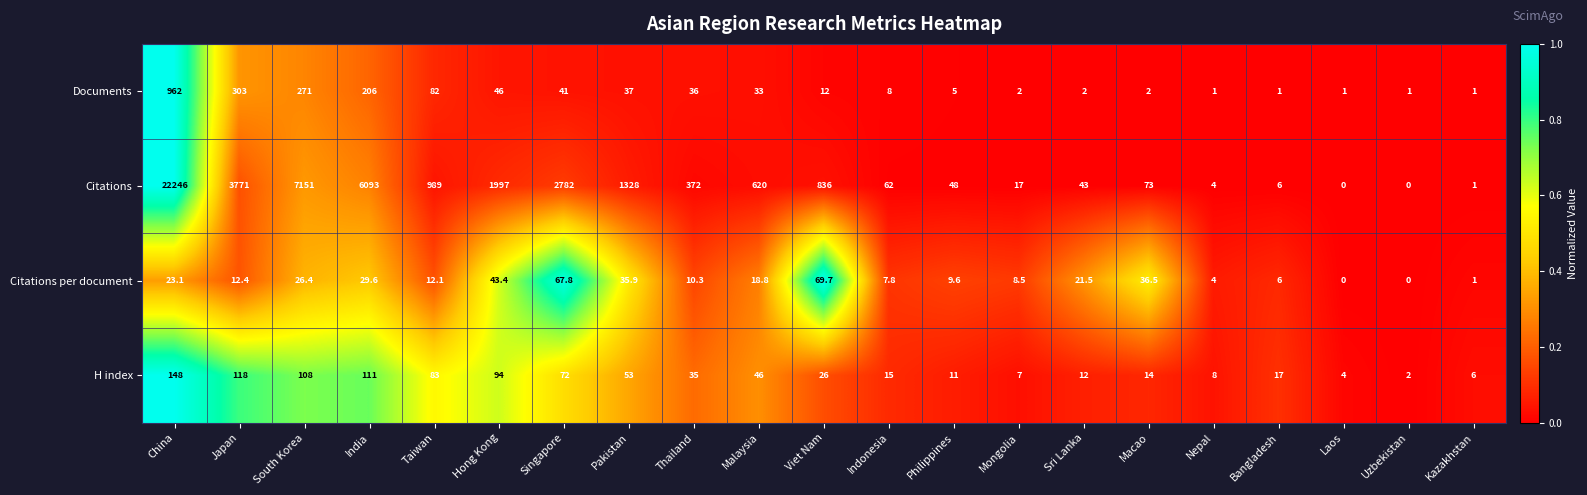

Rank the series at Thailand from highest to lowest value.

Citations, Documents, H index, Citations per document